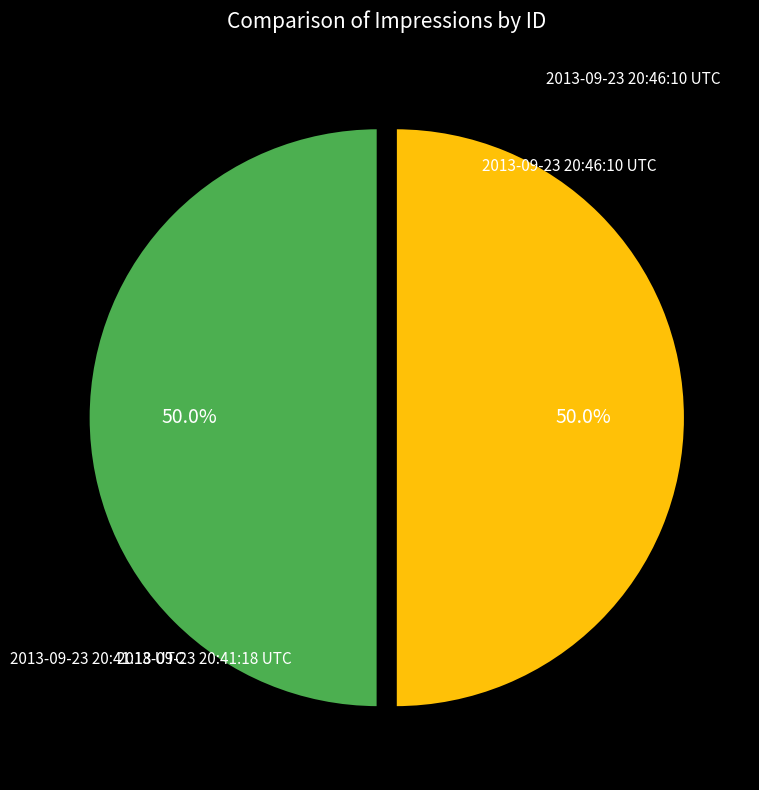

What is the ratio of the value at 2013-09-23 20:41:18 UTC to the value at 2013-09-23 20:46:10 UTC?

1.0